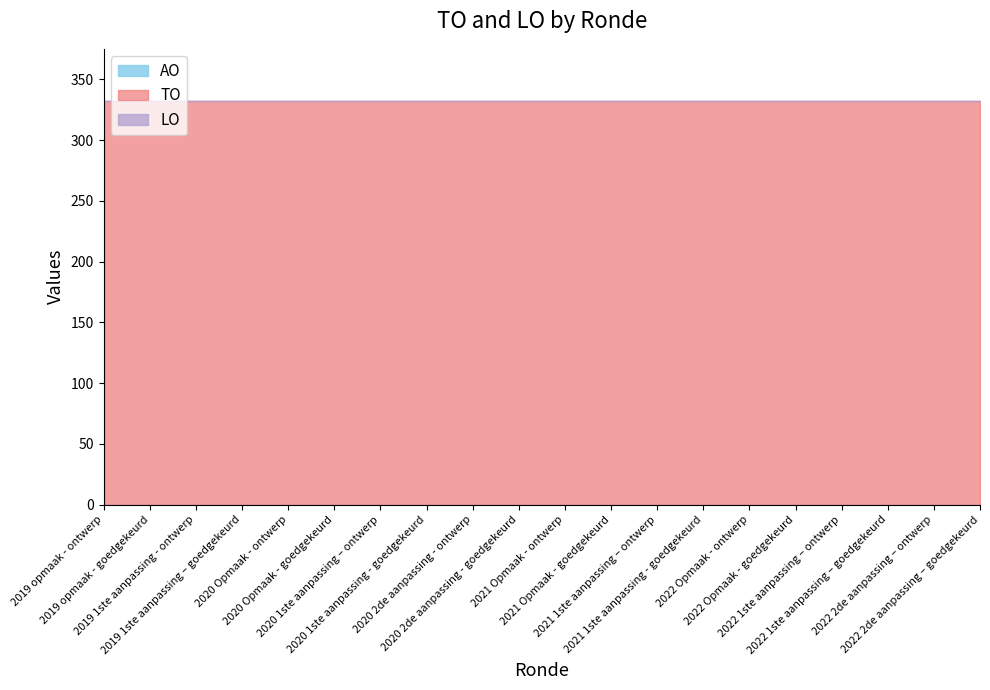

Reading right to left, list all the values displayed in this chart.

TO: 2022 2de aanpassing – goedgekeurd=332	2022 2de aanpassing – ontwerp=332	2022 1ste aanpassing – goedgekeurd=332	2022 1ste aanpassing – ontwerp=332	2022 Opmaak - goedgekeurd=332	2022 Opmaak - ontwerp=332	2021 1ste aanpassing - goedgekeurd=332	2021 1ste aanpassing – ontwerp=332	2021 Opmaak - goedgekeurd=332	2021 Opmaak - ontwerp=332	2020 2de aanpassing - goedgekeurd=332	2020 2de aanpassing - ontwerp=332	2020 1ste aanpassing - goedgekeurd=332	2020 1ste aanpassing – ontwerp=332	2020 Opmaak - goedgekeurd=332	2020 Opmaak - ontwerp=332	2019 1ste aanpassing – goedgekeurd=332	2019 1ste aanpassing - ontwerp=332	2019 opmaak - goedgekeurd=332	2019 opmaak - ontwerp=332
LO: 2022 2de aanpassing – goedgekeurd=0	2022 2de aanpassing – ontwerp=0	2022 1ste aanpassing – goedgekeurd=0	2022 1ste aanpassing – ontwerp=0	2022 Opmaak - goedgekeurd=0	2022 Opmaak - ontwerp=0	2021 1ste aanpassing - goedgekeurd=0	2021 1ste aanpassing – ontwerp=0	2021 Opmaak - goedgekeurd=0	2021 Opmaak - ontwerp=0	2020 2de aanpassing - goedgekeurd=0	2020 2de aanpassing - ontwerp=0	2020 1ste aanpassing - goedgekeurd=0	2020 1ste aanpassing – ontwerp=0	2020 Opmaak - goedgekeurd=0	2020 Opmaak - ontwerp=0	2019 1ste aanpassing – goedgekeurd=0	2019 1ste aanpassing - ontwerp=0	2019 opmaak - goedgekeurd=0	2019 opmaak - ontwerp=0
AO: 2022 2de aanpassing – goedgekeurd=0	2022 2de aanpassing – ontwerp=0	2022 1ste aanpassing – goedgekeurd=0	2022 1ste aanpassing – ontwerp=0	2022 Opmaak - goedgekeurd=0	2022 Opmaak - ontwerp=0	2021 1ste aanpassing - goedgekeurd=0	2021 1ste aanpassing – ontwerp=0	2021 Opmaak - goedgekeurd=0	2021 Opmaak - ontwerp=0	2020 2de aanpassing - goedgekeurd=0	2020 2de aanpassing - ontwerp=0	2020 1ste aanpassing - goedgekeurd=0	2020 1ste aanpassing – ontwerp=0	2020 Opmaak - goedgekeurd=0	2020 Opmaak - ontwerp=0	2019 1ste aanpassing – goedgekeurd=0	2019 1ste aanpassing - ontwerp=0	2019 opmaak - goedgekeurd=0	2019 opmaak - ontwerp=0